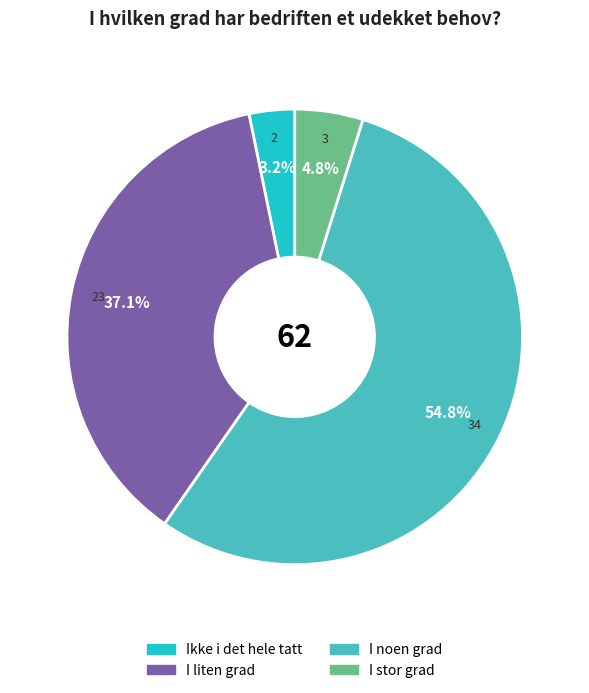

What is the total percentage of Ikke i det hele tatt and I liten grad?

40.3%